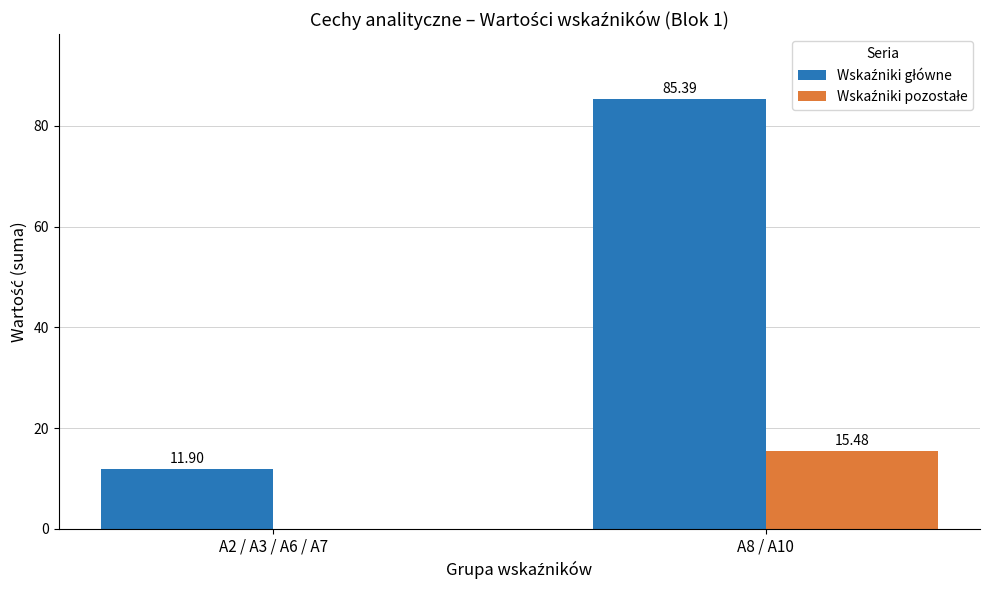

At which category is the sum across all series the highest?

A8 / A10